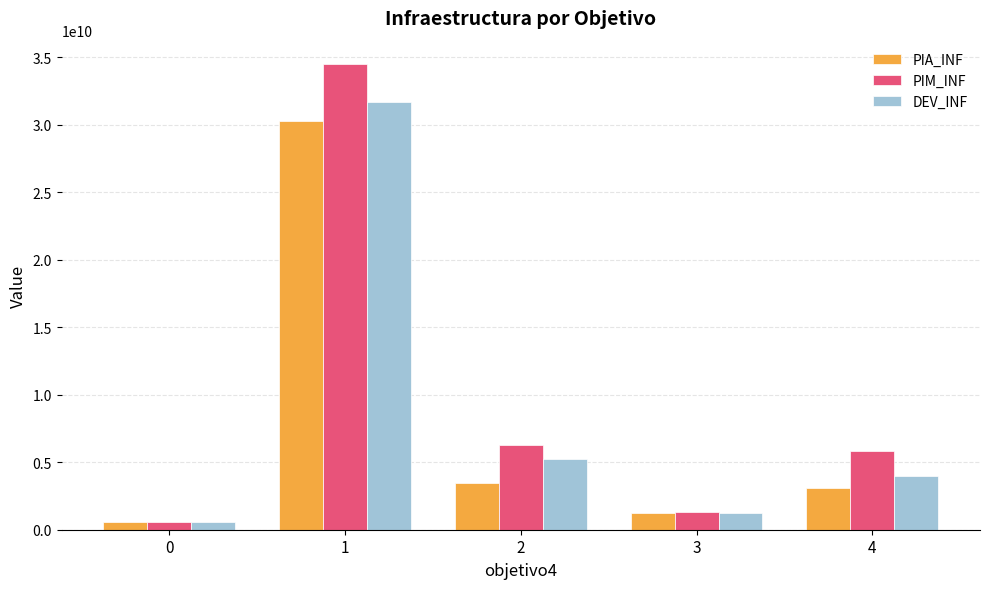

Are the bars grouped side by side (vs. stacked)?

Yes